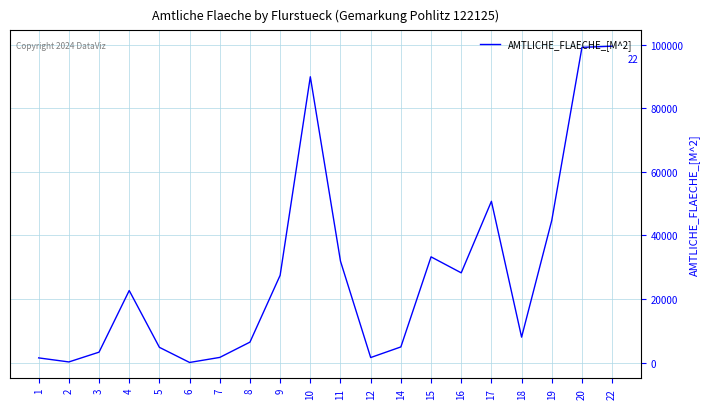

What value does the data have at 16?

28238